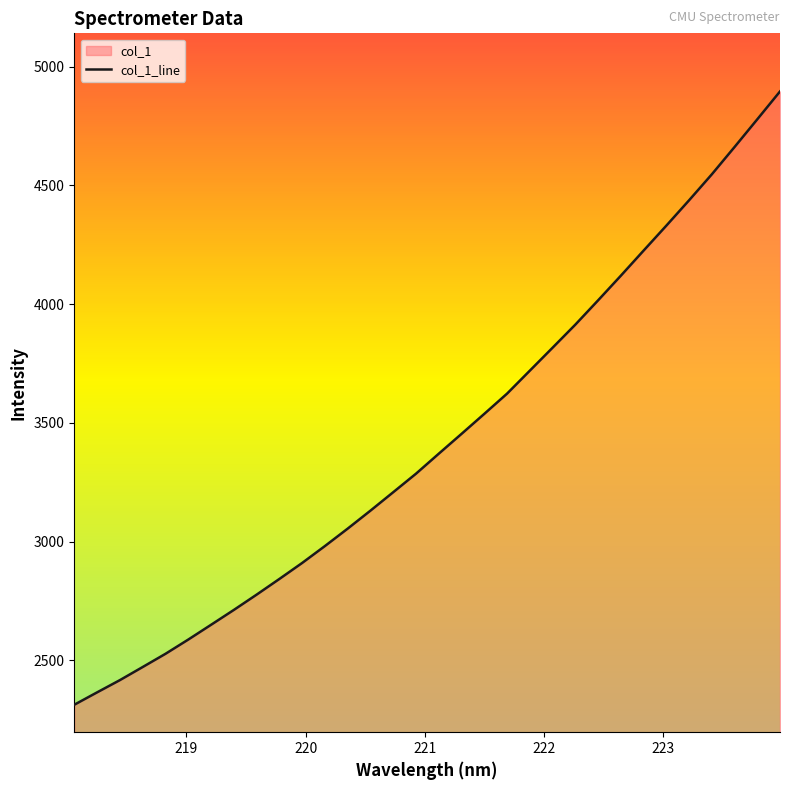

What is the difference between the maximum and minimum values?

2583.2